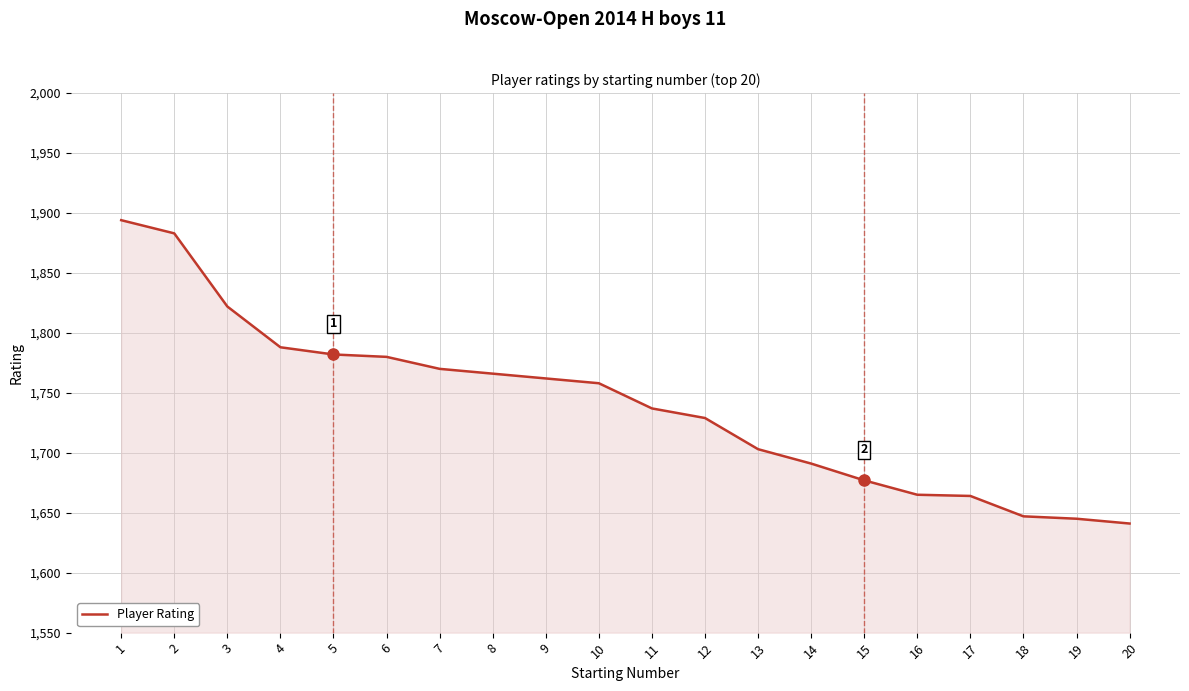

Where does the data first go above 1758?

1